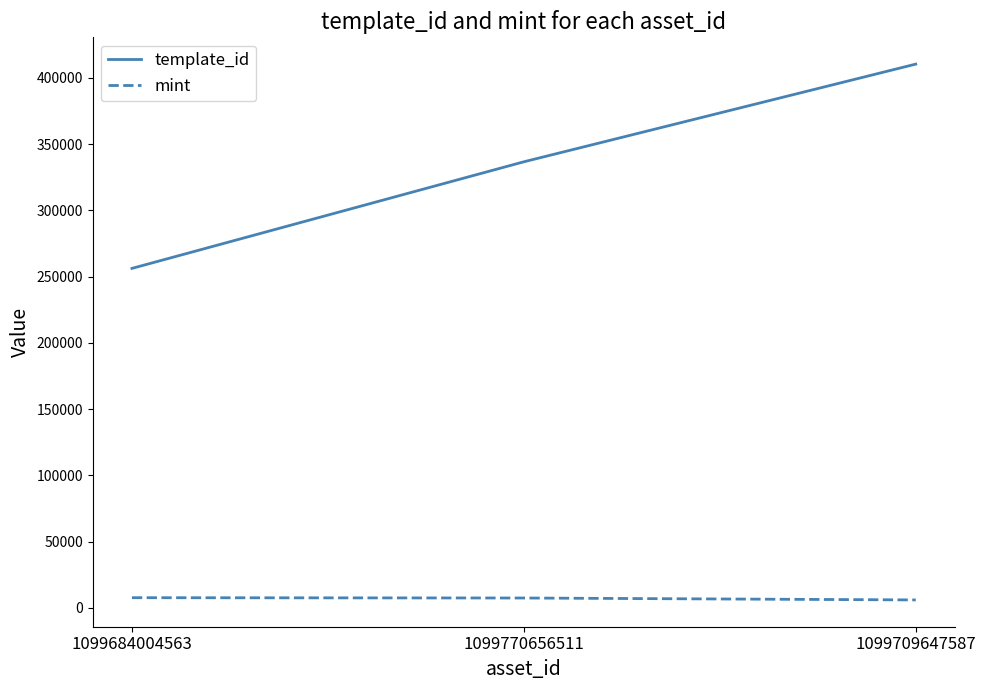

Is the value of mint at 1099770656511 greater than the value of template_id at 1099684004563?

No